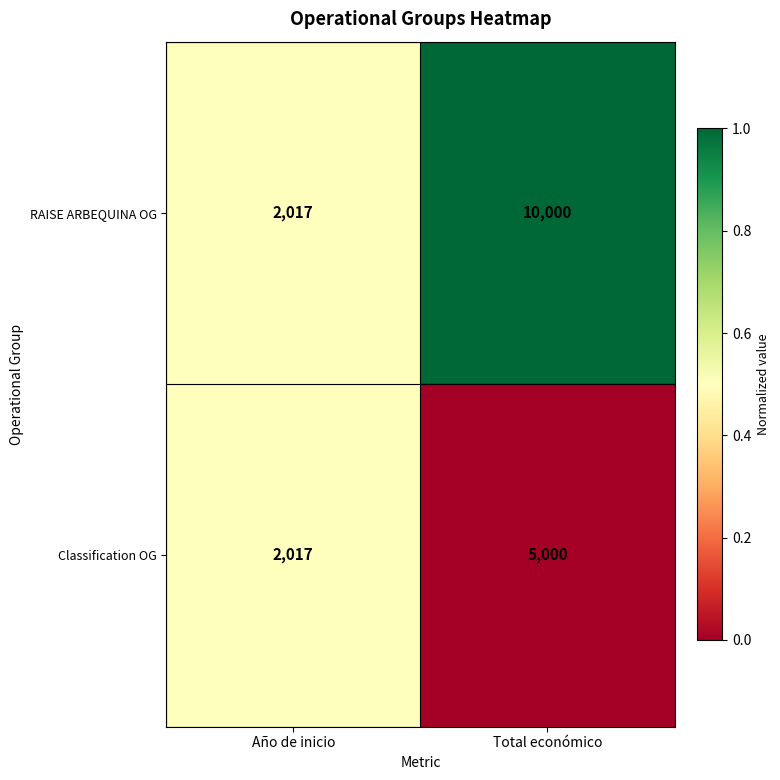

Between Año de inicio and Total económico, which series saw the biggest shift?

RAISE ARBEQUINA OG